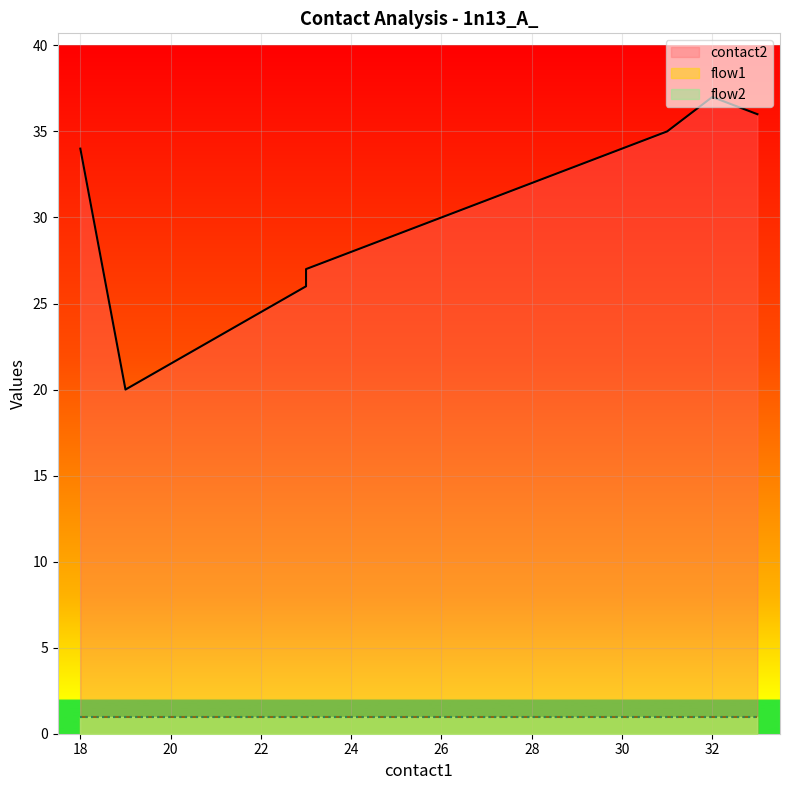

Reading left to right, transcribe all the data shown in this chart.

contact2: 18=34	19=20	23=26	23=27	24=28	25=29	26=30	27=31	28=32	29=33	30=34	31=35	32=37	33=36
flow1: 18=1	19=1	23=1	23=1	24=1	25=1	26=1	27=1	28=1	29=1	30=1	31=1	32=1	33=1
flow2: 18=1	19=1	23=1	23=1	24=1	25=1	26=1	27=1	28=1	29=1	30=1	31=1	32=1	33=1